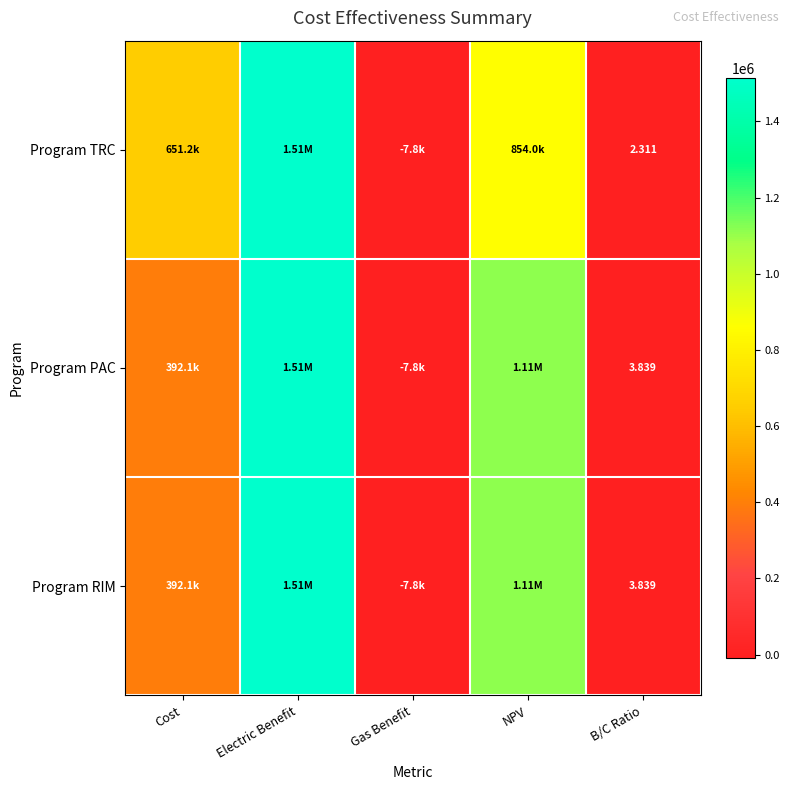

How many data points in Program TRC are less than 651157?

2